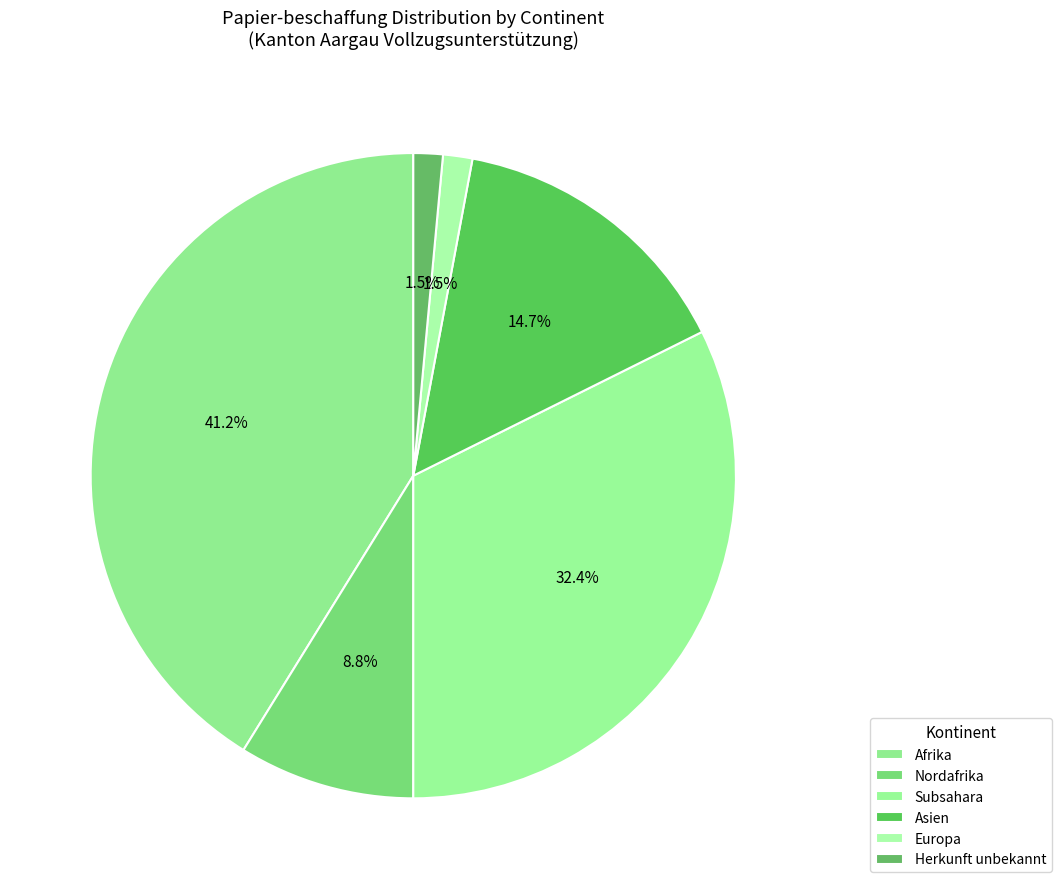

True or false: Nordafrika accounts for 9% of the total.

True